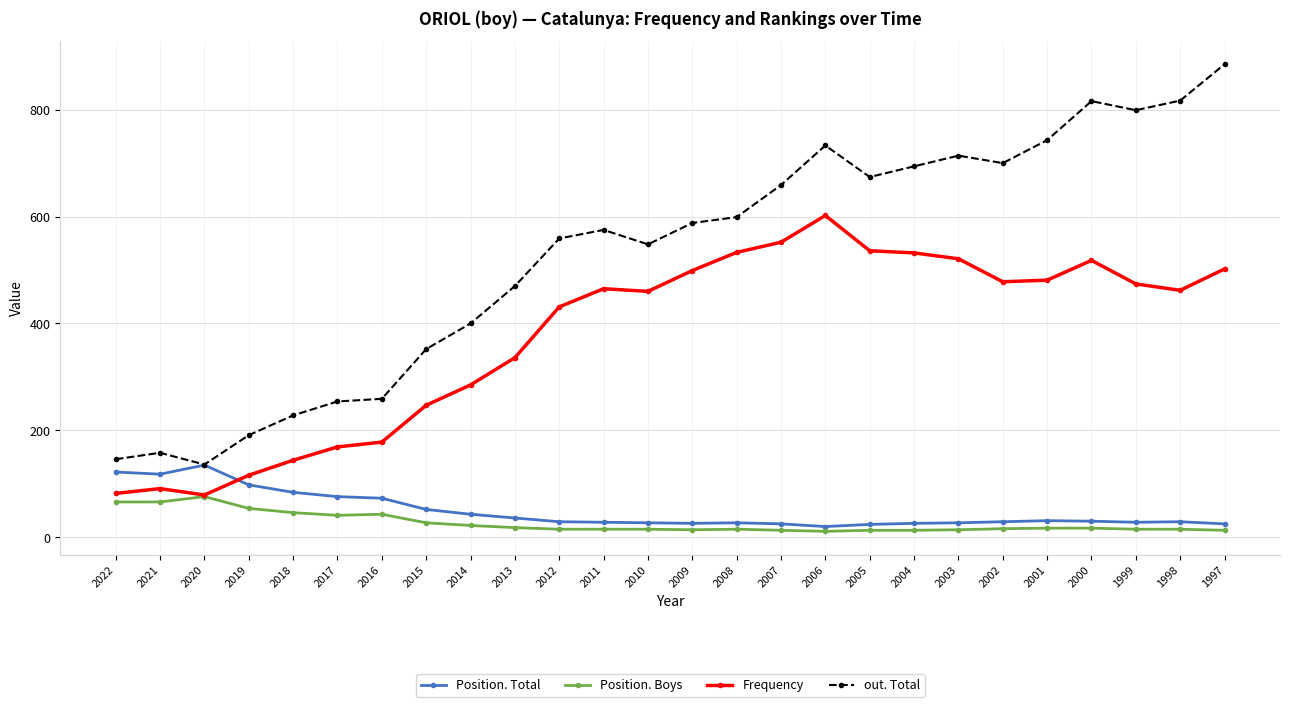

True or false: Position. Total has more than 0 interior local peaks.

True